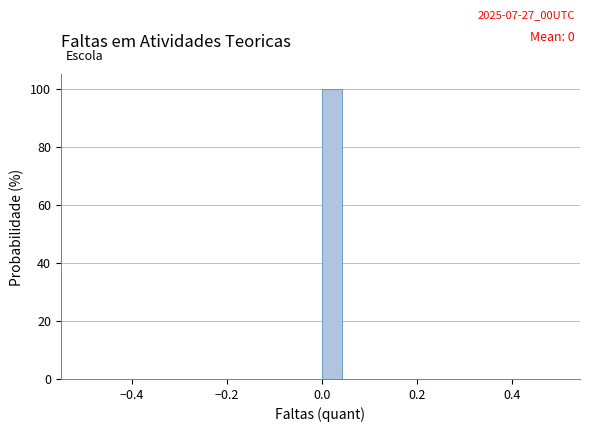

Read against the x-axis, roughly where is the centre of the tallest bar?

0.02